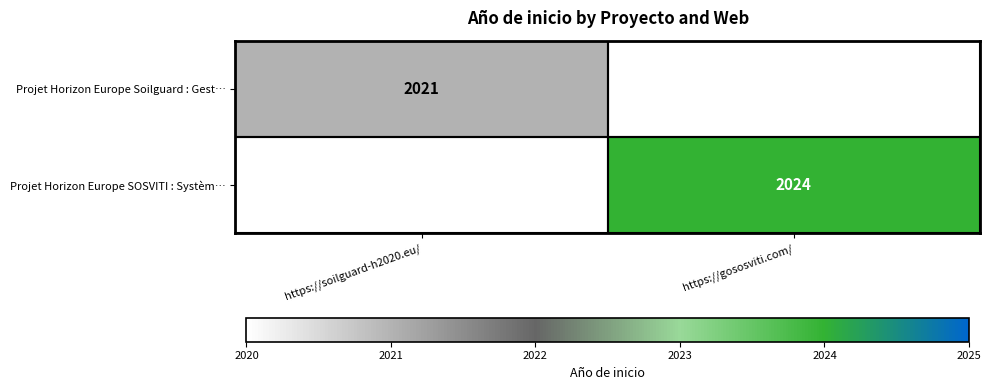

The value of Projet Horizon Europe Soilguard : Gest… at https://soilguard-h2020.eu/ is 2021. True or false?

True